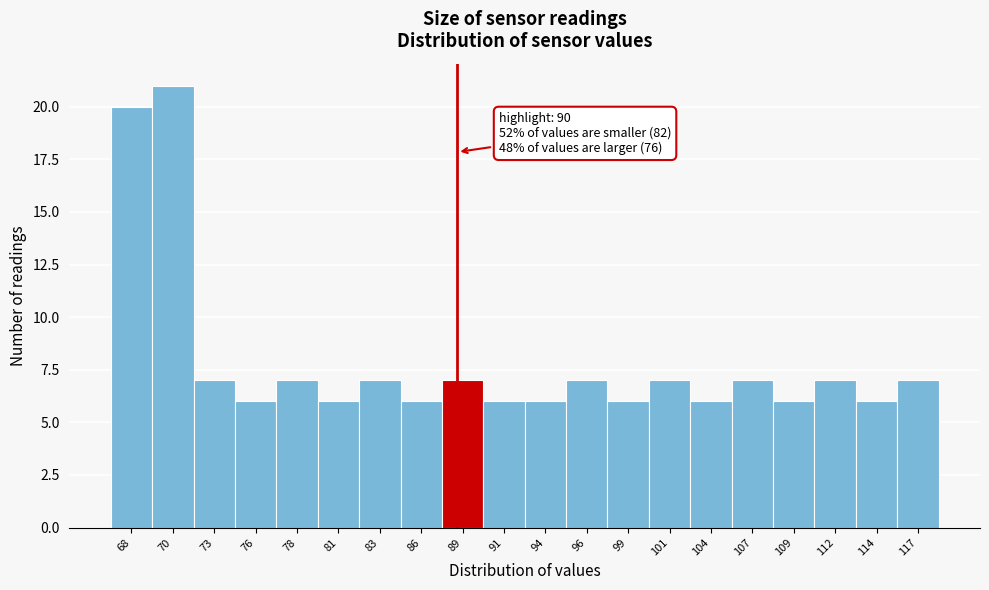

Reading right to left, list all the values displayed in this chart.

117=7	114=6	112=7	109=6	107=7	104=6	101=7	99=6	96=7	94=6	91=6	89=7	86=6	83=7	81=6	78=7	76=6	73=7	70=21	68=20